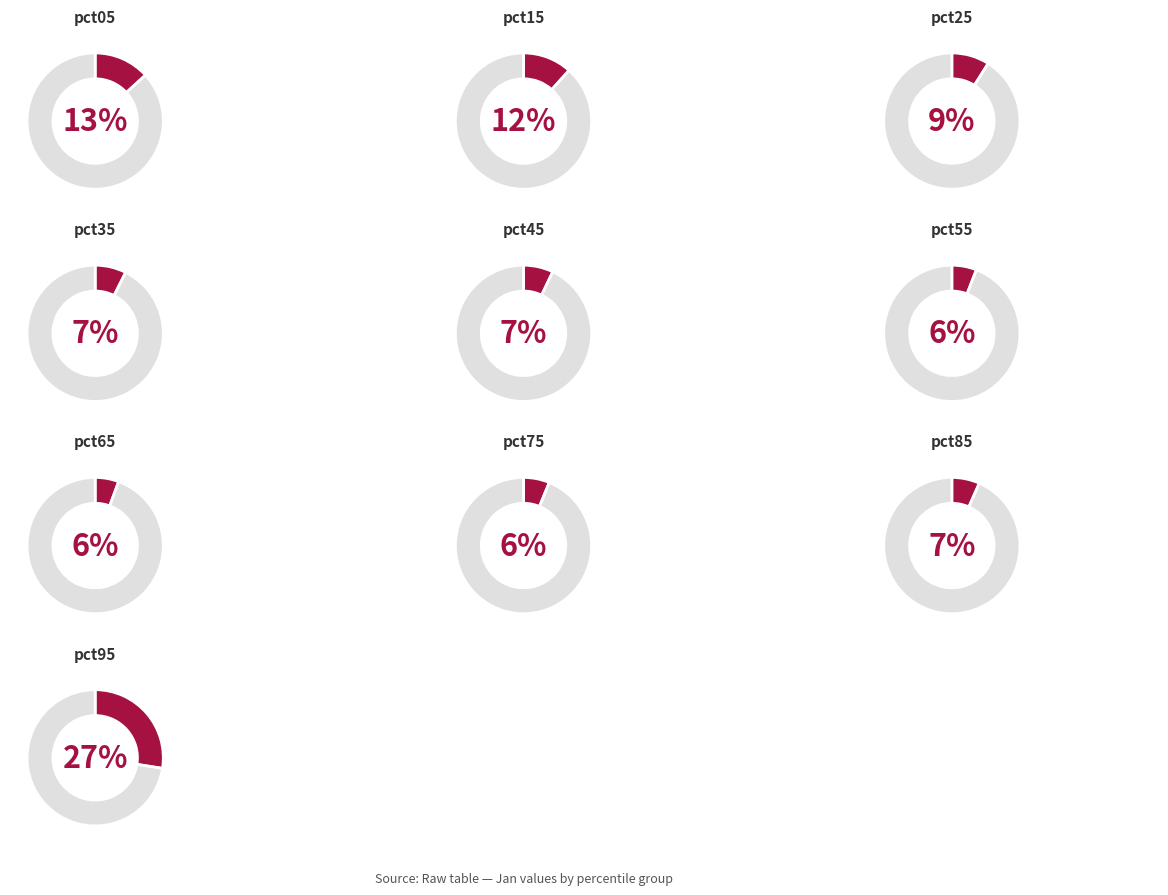

What is the total percentage of pct25 and pct95?

36.4%